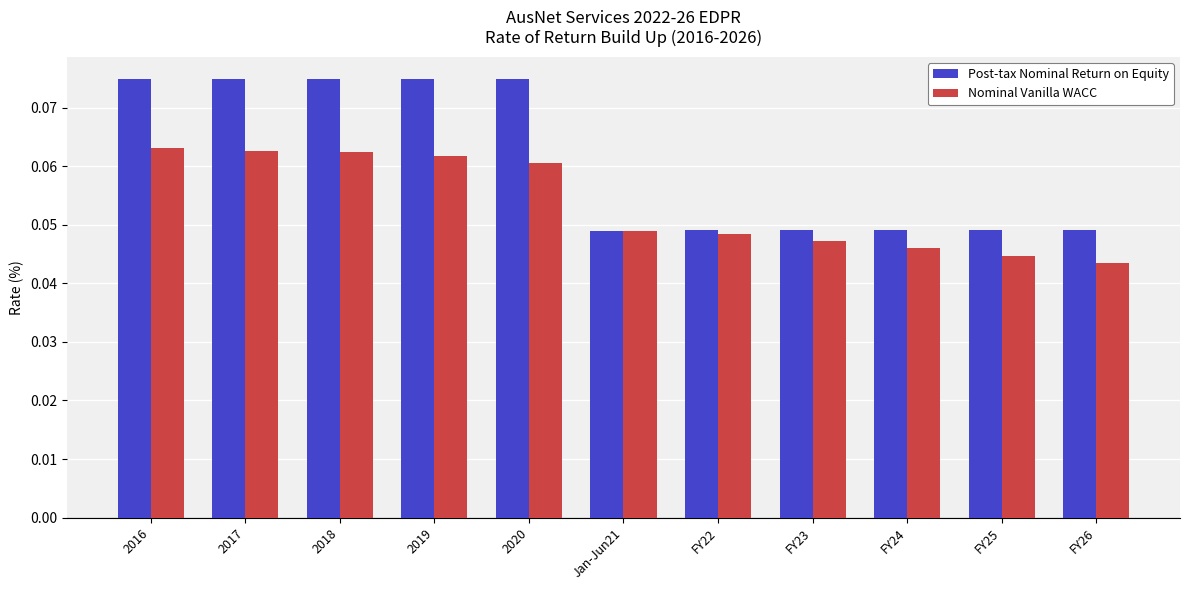

Rank the series by their average value, from lowest to highest.

Nominal Vanilla WACC, Post-tax Nominal Return on Equity